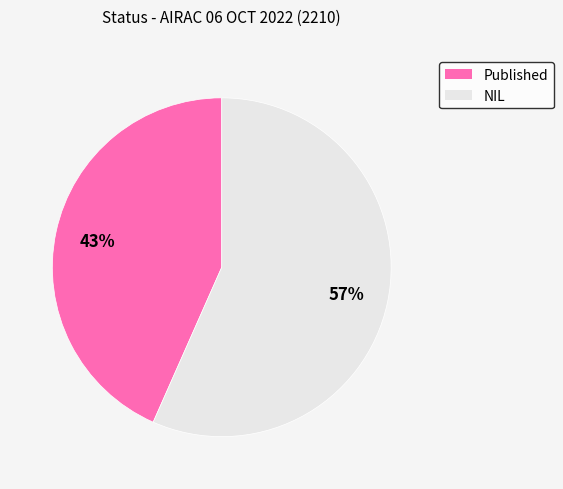

Is there a majority slice in this chart?

Yes